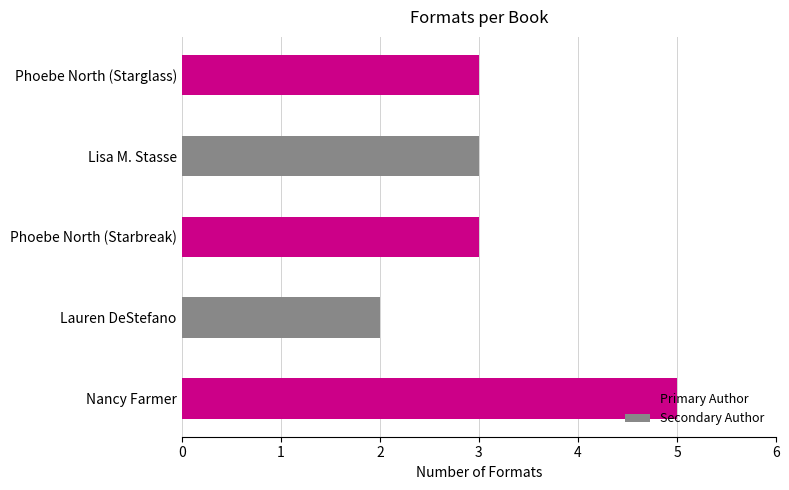

True or false: the data shows 3 at Nancy Farmer.

False